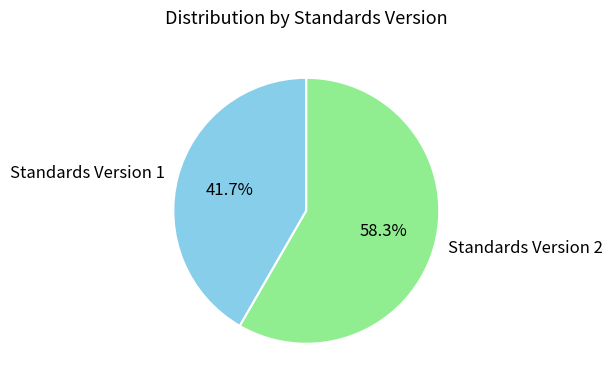

What percentage do Standards Version 2 and Standards Version 1 together represent?

100.0%